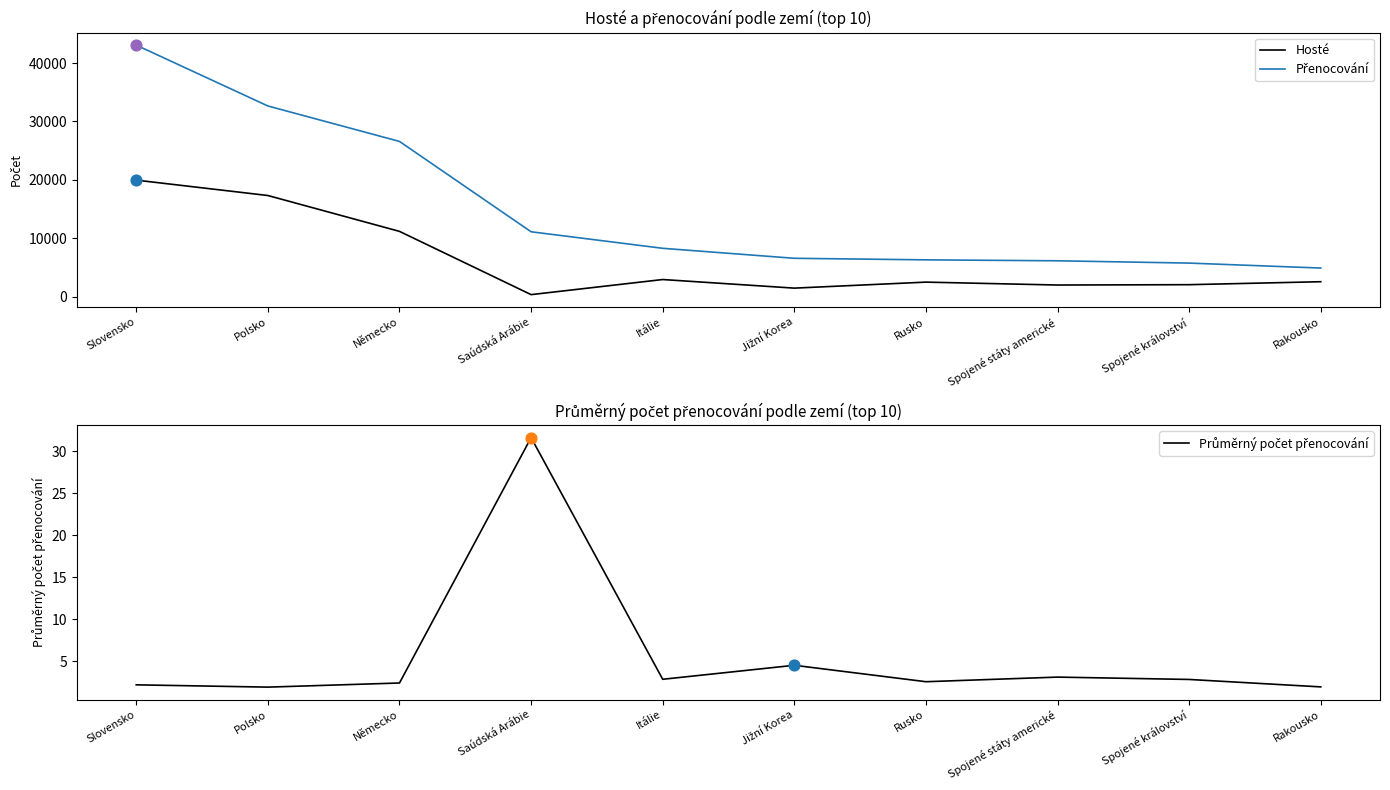

What are all the series names shown in the legend?

Hosté, Přenocování, Průměrný počet přenocování